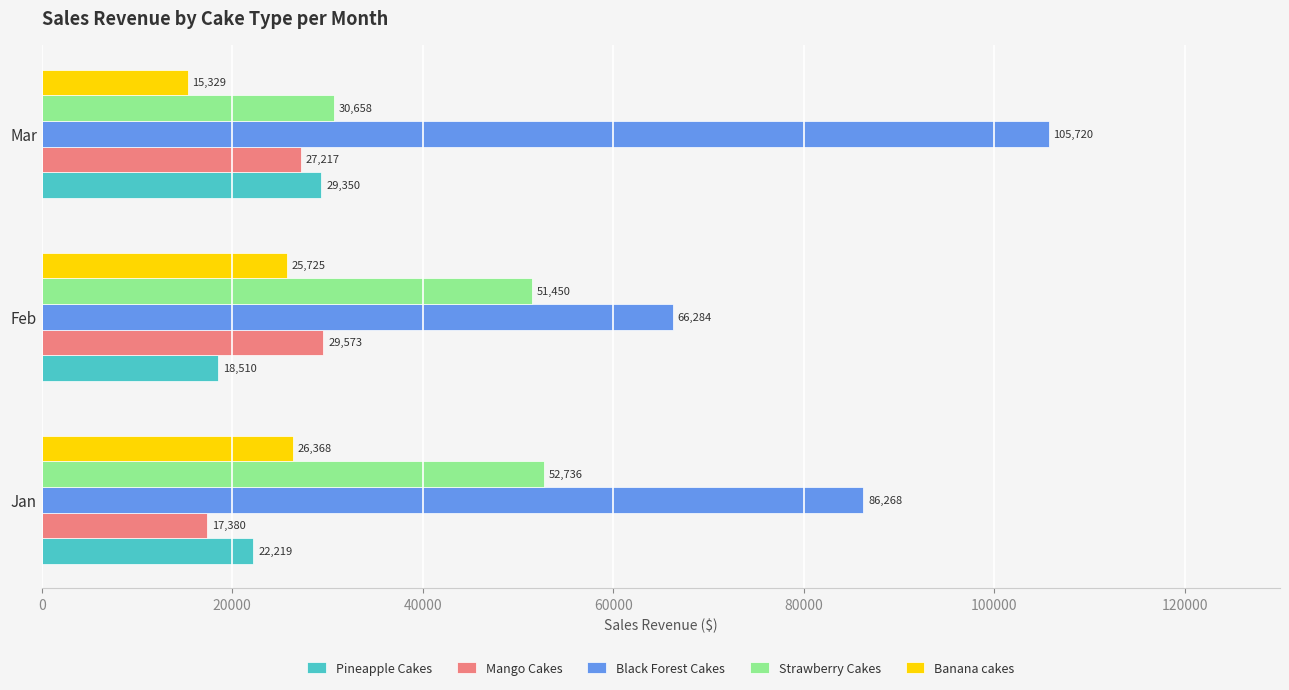

Is it true that Black Forest Cakes equals 86268 at Jan?

True